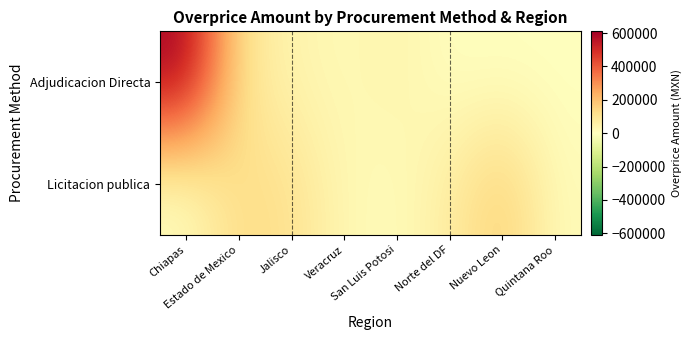

Reading left to right, list all the values displayed in this chart.

Adjudicacion Directa: Chiapas=610107.3	Estado de Mexico=102055.3	Jalisco=39202.9	Veracruz=19940.1	San Luis Potosi=42790.6	Norte del DF=0.0	Nuevo Leon=0.0	Quintana Roo=0.0
Licitacion publica: Chiapas=0.0	Estado de Mexico=134317.2	Jalisco=110875.1	Veracruz=26171.7	San Luis Potosi=12012.7	Norte del DF=67882.7	Nuevo Leon=172544.1	Quintana Roo=15134.6